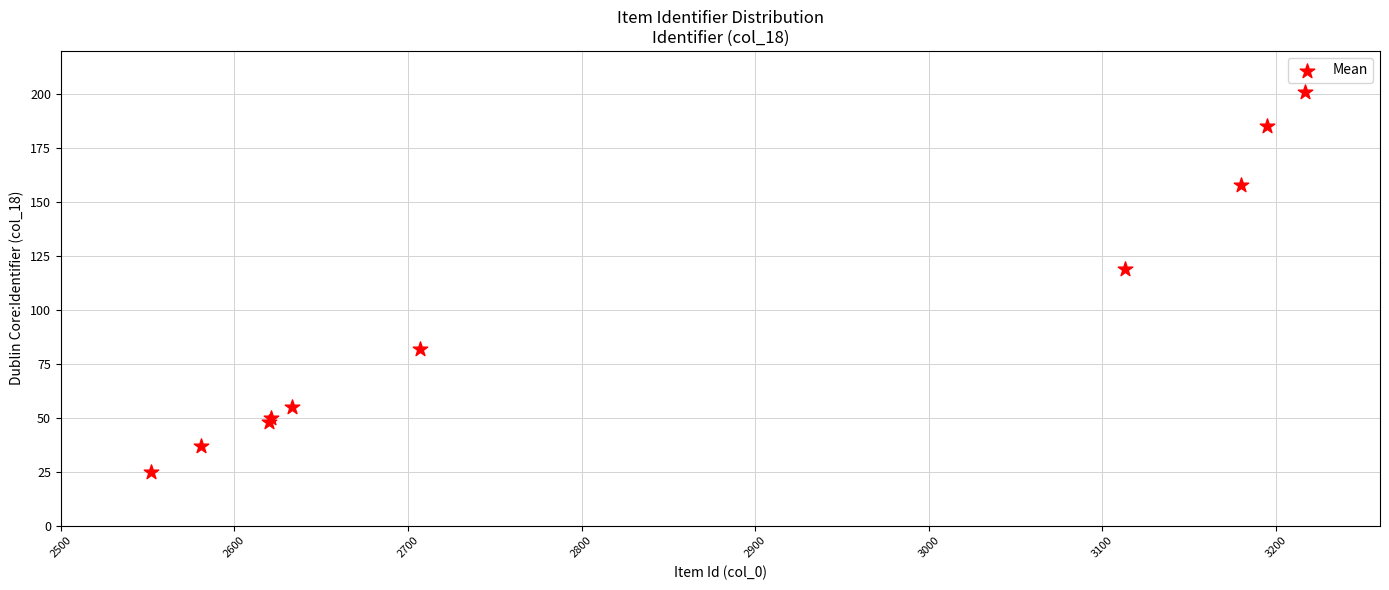

What Y value in the scatter plot is closest to 113?

119